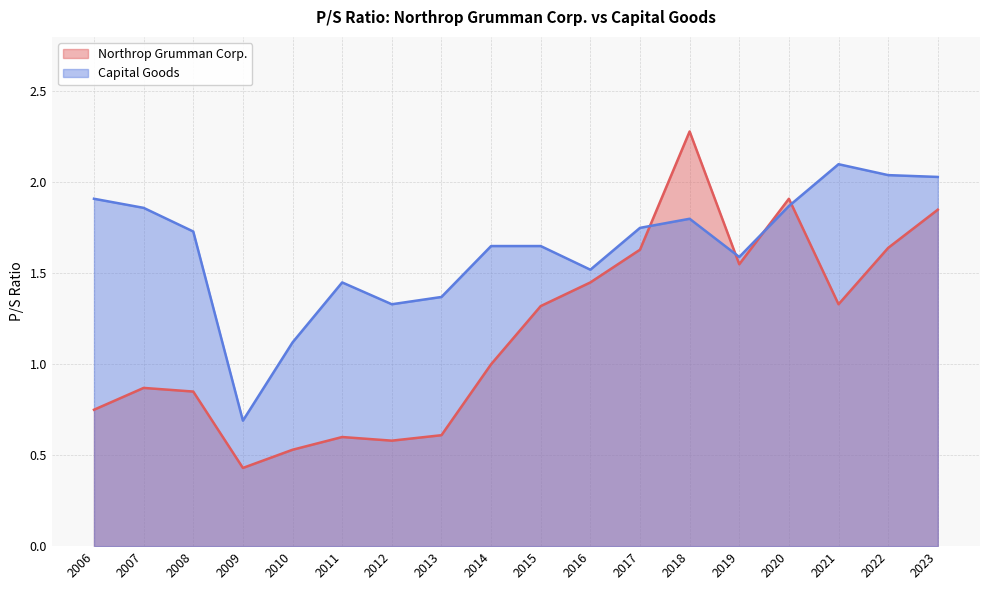

In Capital Goods, how many points are lower than both neighbors (excluding endpoints)?

4